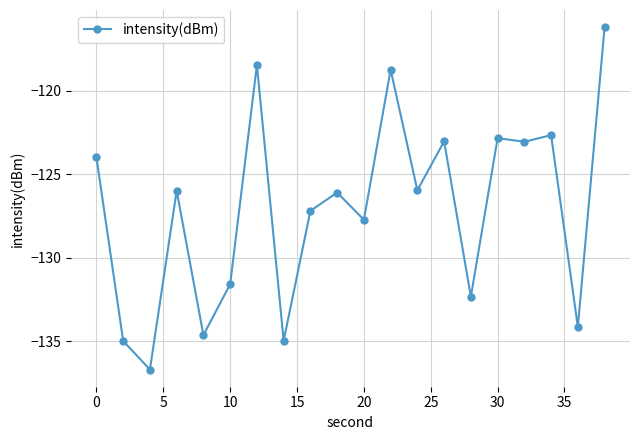

Count the number of data series in this chart.

1